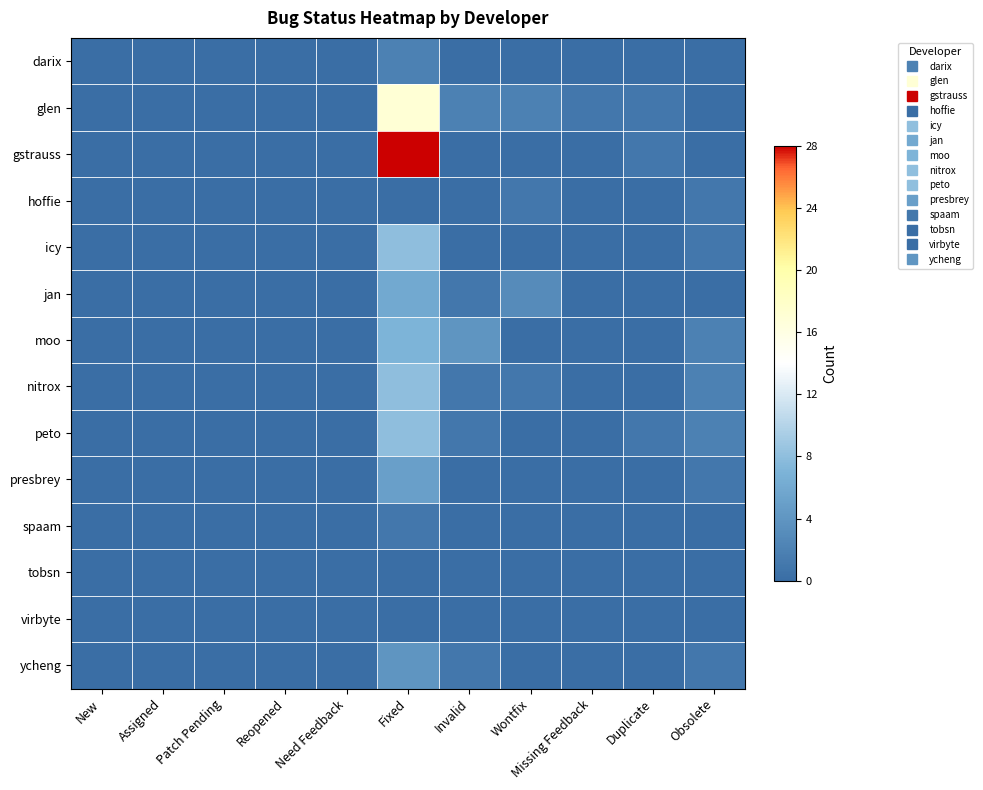

Which series has the largest range (max minus min)?

gstrauss